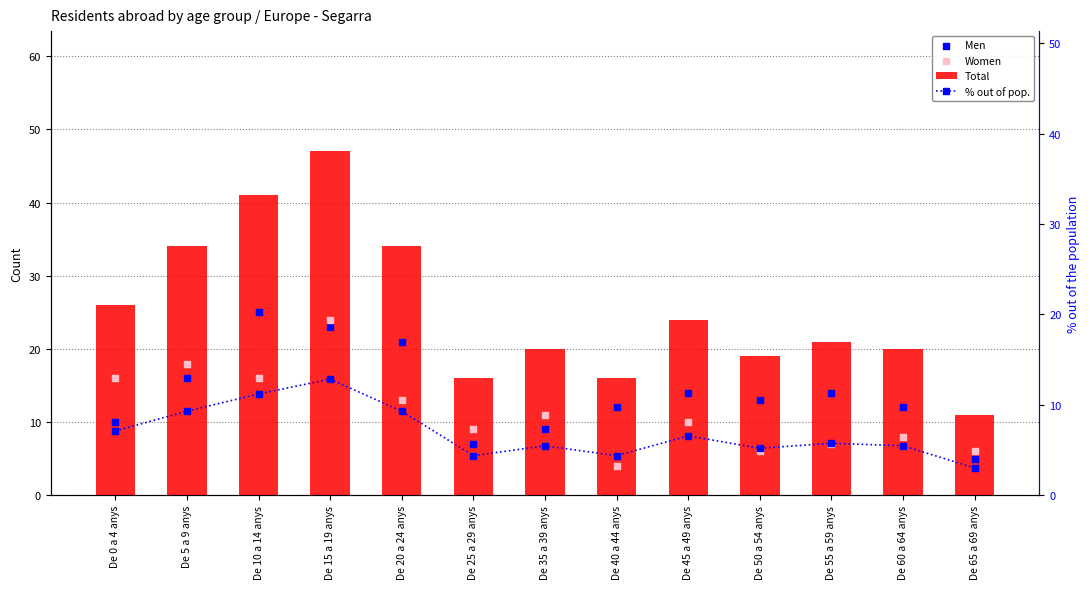

At which category is the sum across all series the highest?

De 15 a 19 anys